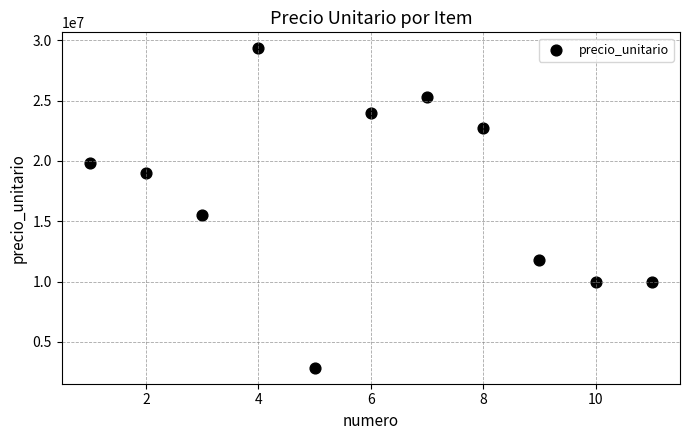

What is the average Y value?

17296364